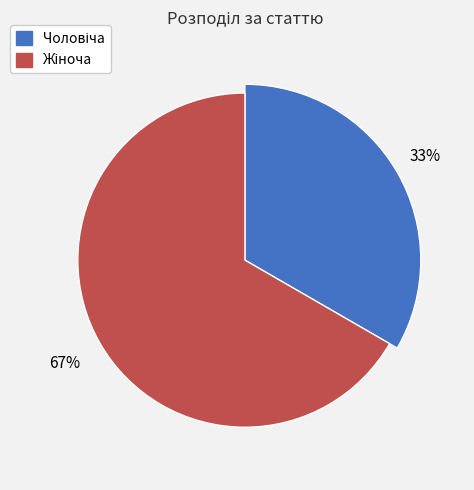

Rank the categories by value from highest to lowest.

Жіноча, Чоловіча